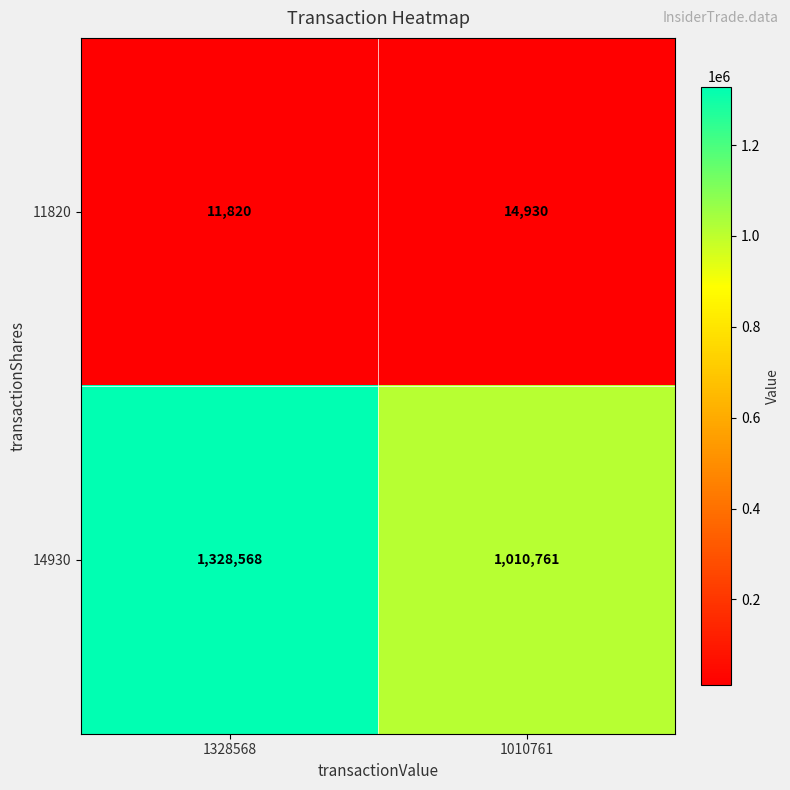

How many series are shown in this chart?

2